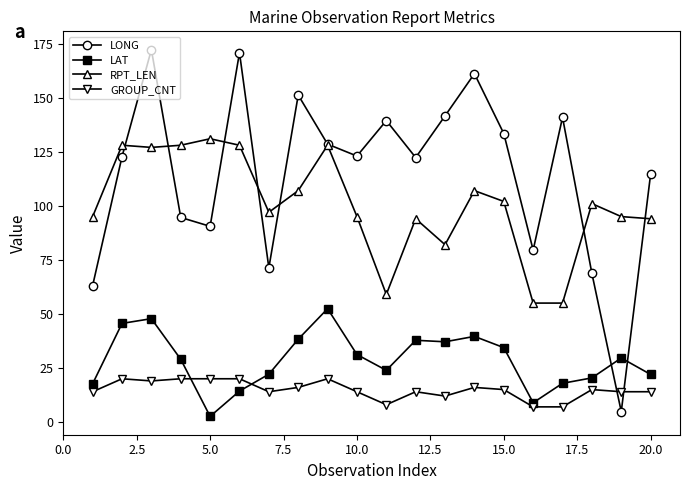

Rank the series by their maximum value, from highest to lowest.

LONG, RPT_LEN, LAT, GROUP_CNT